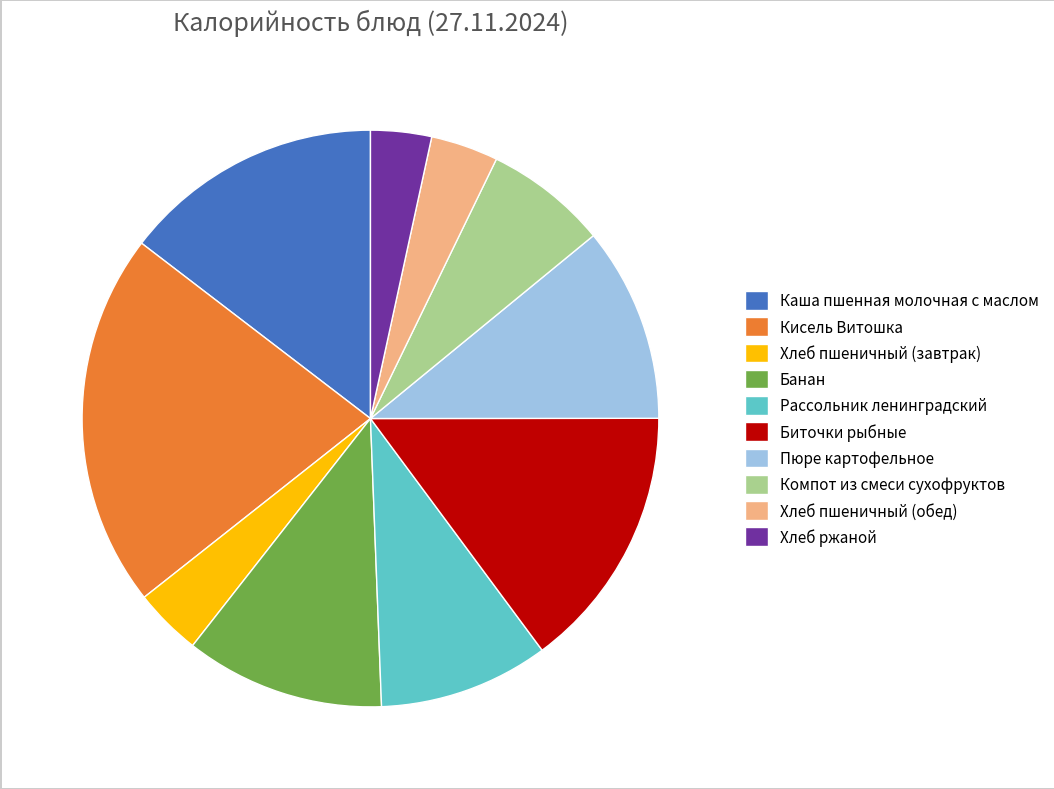

Which slice is the largest?

Кисель Витошка